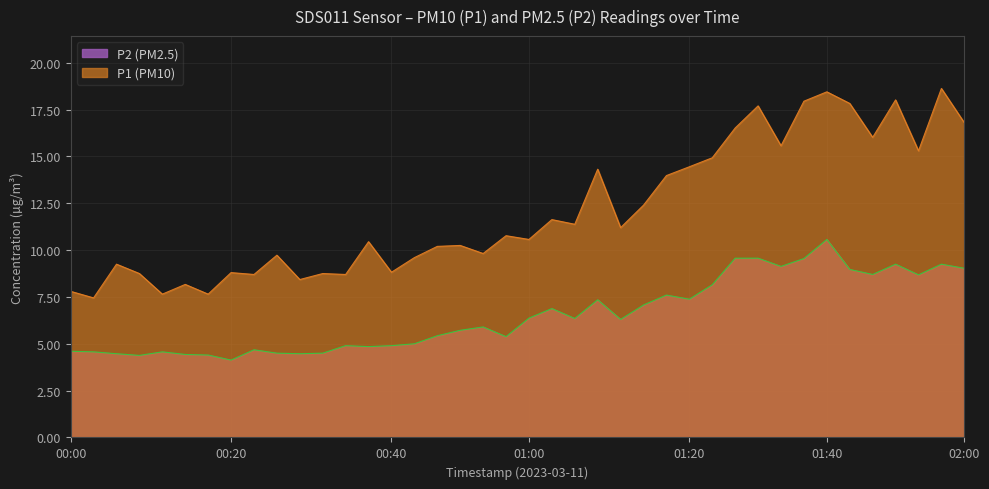

Rank the series by their average value, from highest to lowest.

P1 (PM10), P2 (PM2.5)